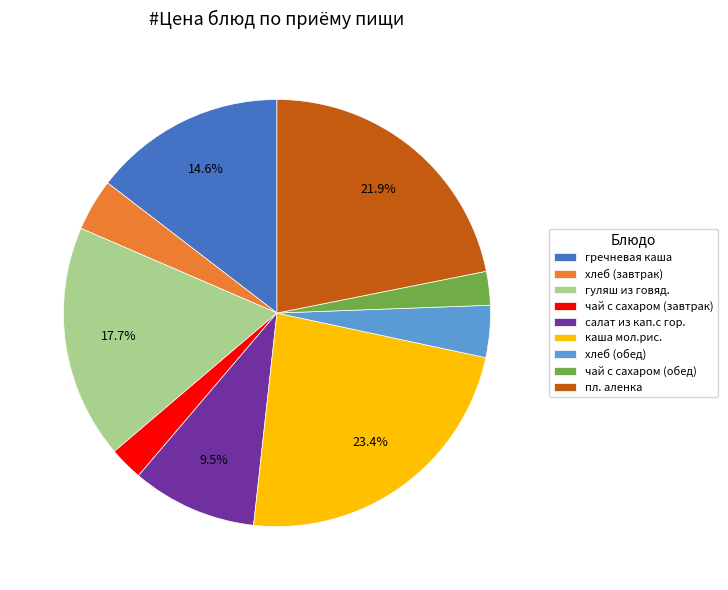

Which slice is the largest?

каша мол.рис.